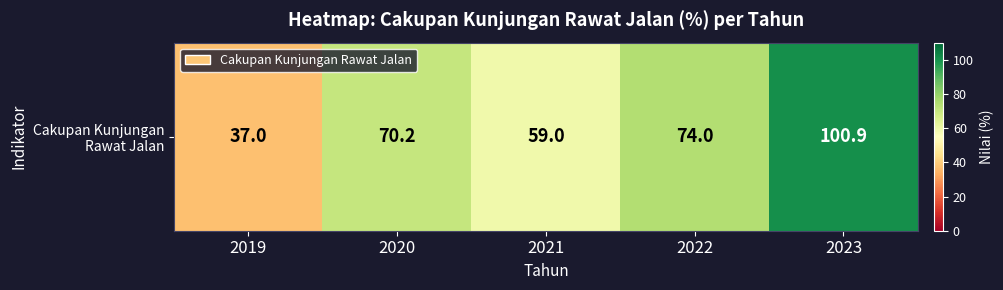

Reading left to right, what are all the values shown in this chart?

2019=37.0	2020=70.2	2021=59.0	2022=74.0	2023=100.9